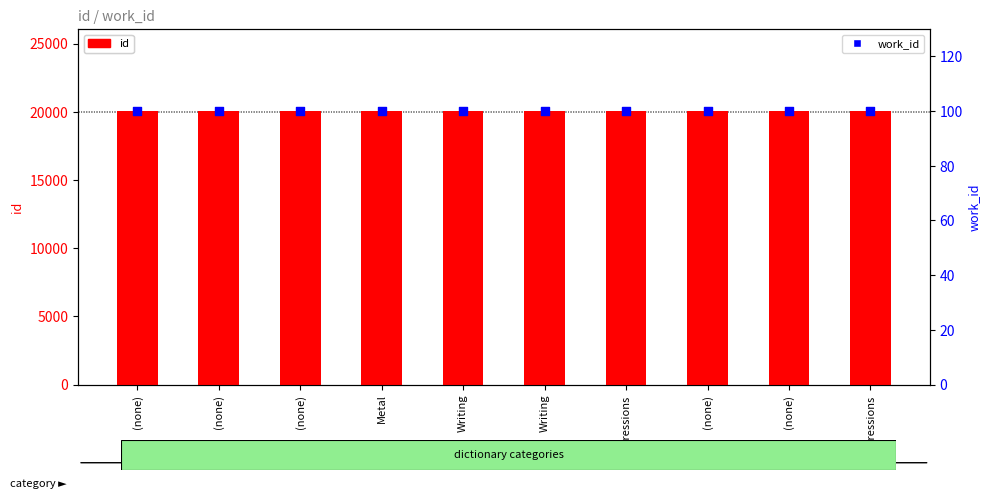

Which series reaches the minimum Y coordinate?

work_id